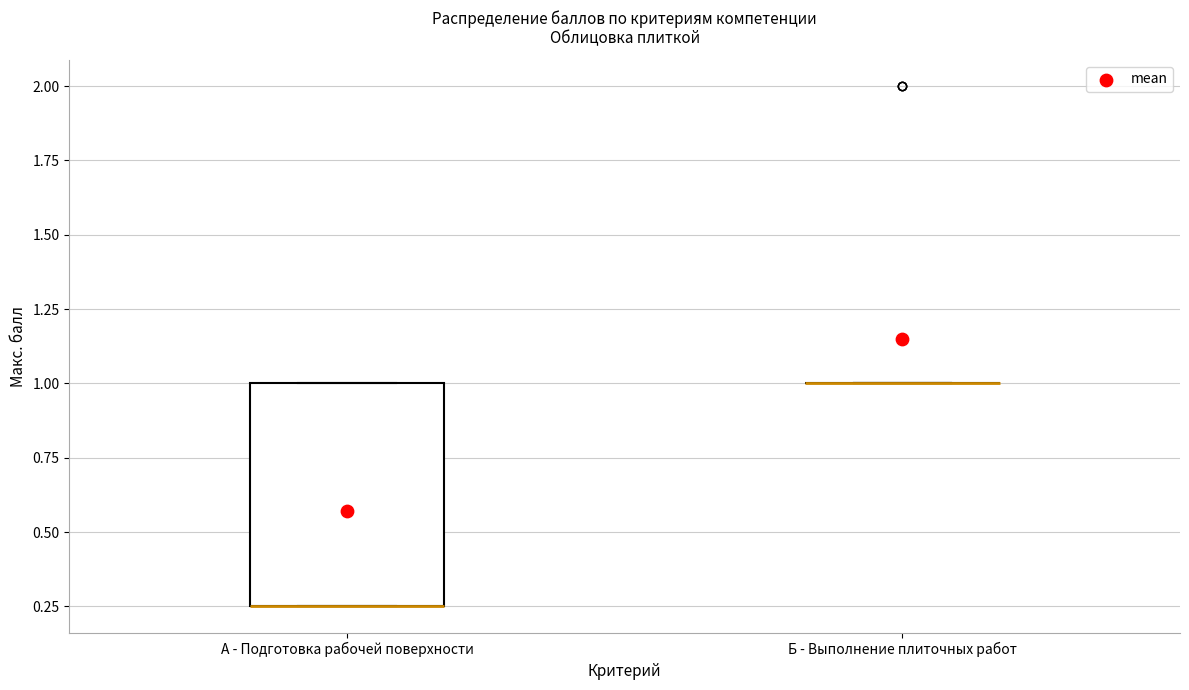

Reading left to right, read every box against the y-axis: the position of its median line, the range the box covers, and the ends of its whiskers. The values are not printed on the chart, so give them approximately, as read against the axis.

А - Подготовка рабочей поверхности: median 0.25 (drawn on the box's lower edge), box 0.25 to 1.00, whiskers 0.25 to 1.00
Б - Выполнение плиточных работ: box collapsed to a line at 1.00, whiskers 1.00 to 1.00